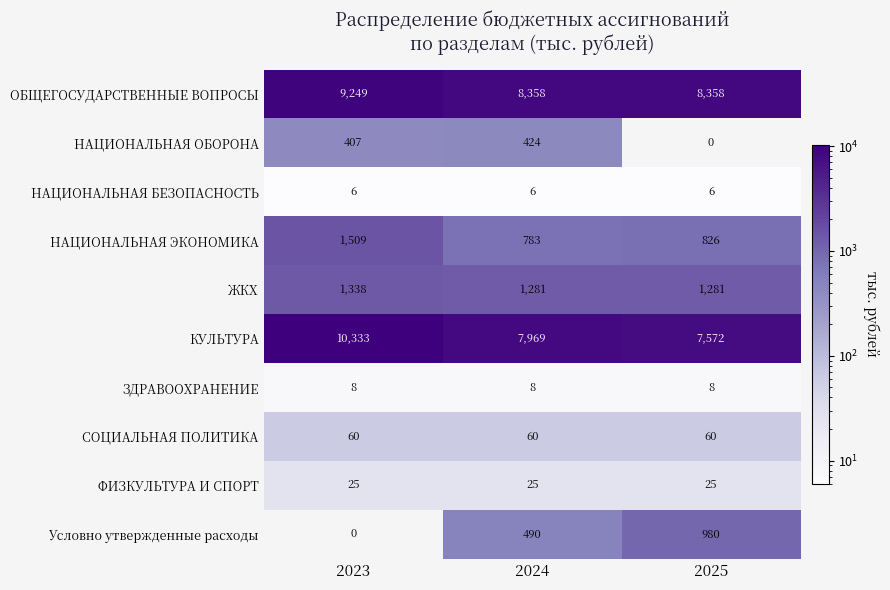

At which category is the sum across all series the highest?

2024